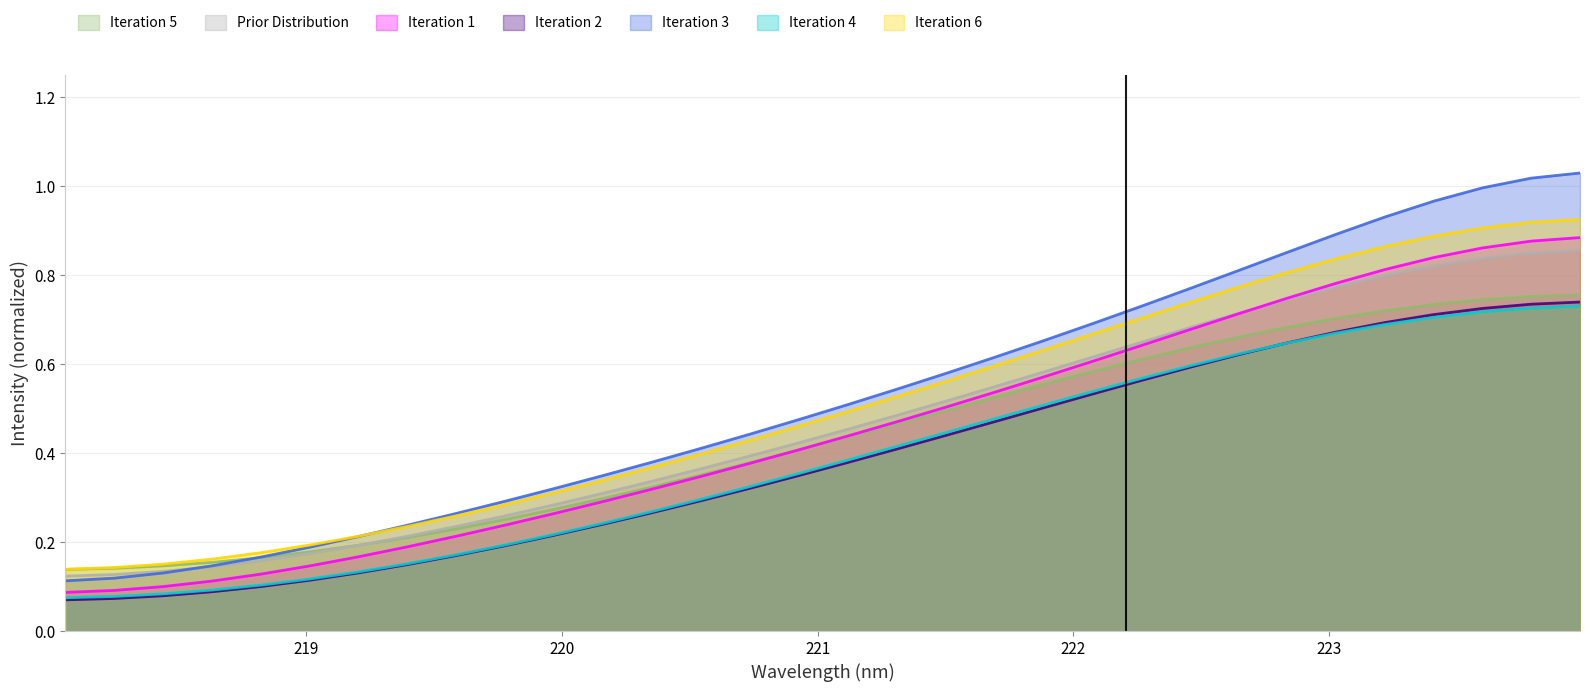

True or false: Iteration 6 and Iteration 2 cross at least once.

False